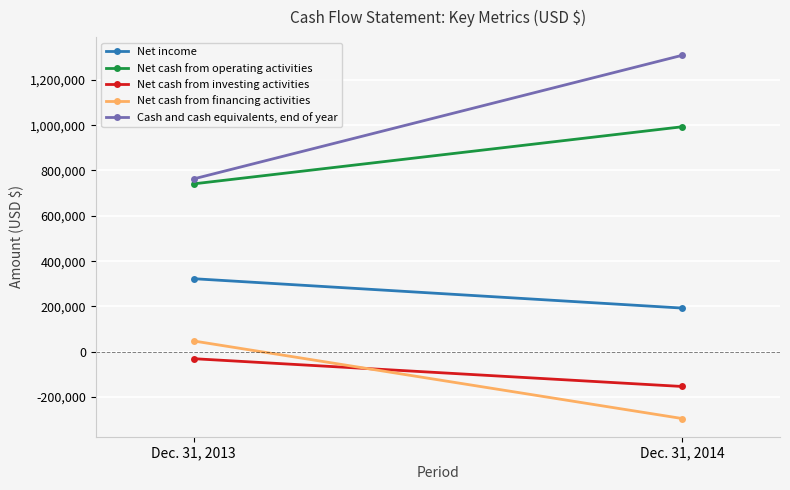

What is the highest value of the Net cash from investing activities series?

-30364